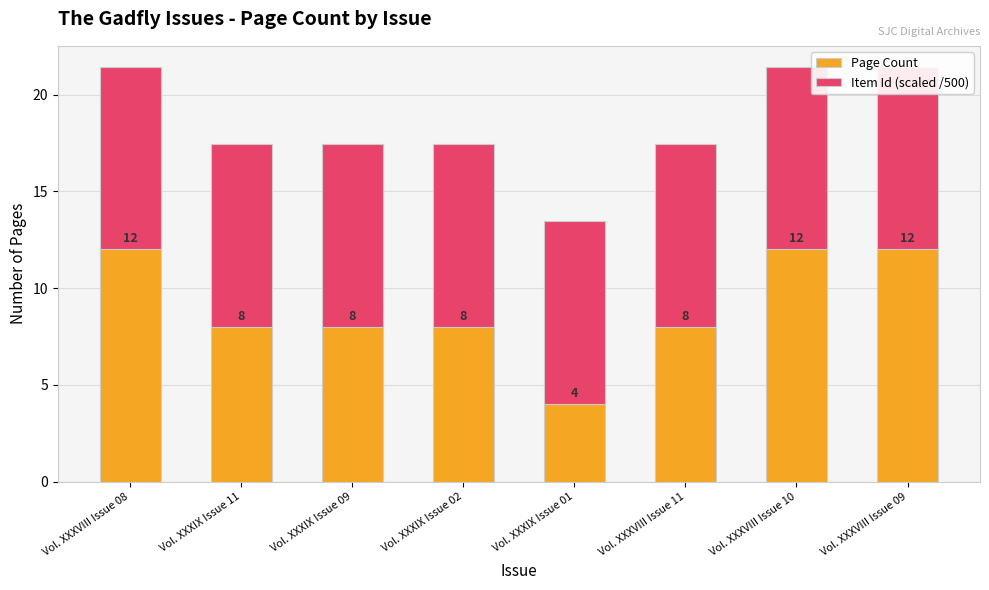

How many bars are there in each group?

2